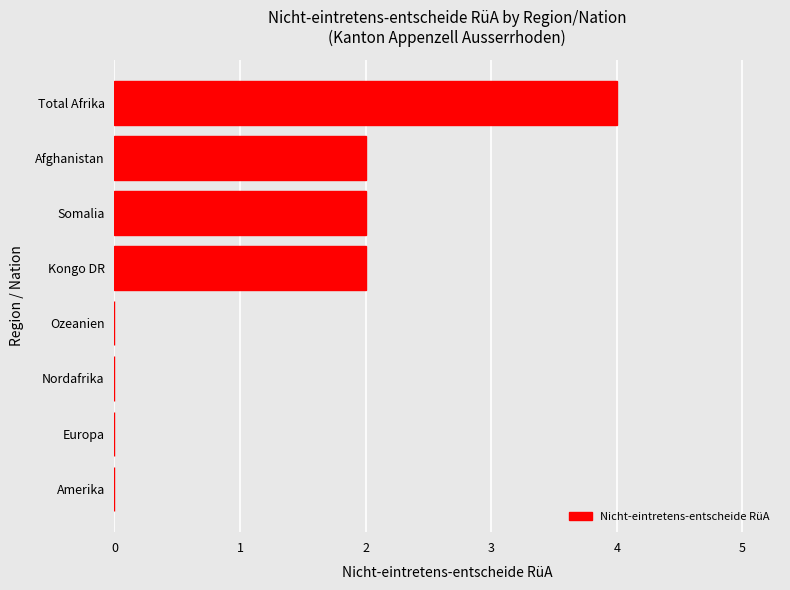

The value at Total Afrika is 6. True or false?

False